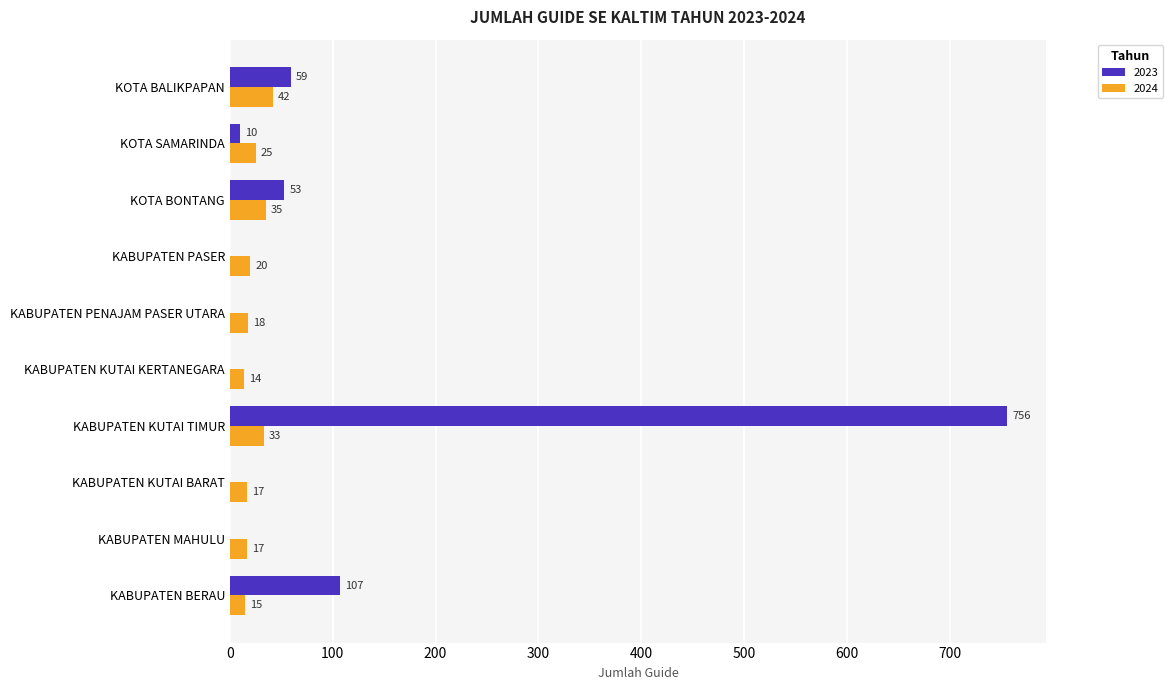

Which series changed the most between KOTA BONTANG and KABUPATEN BERAU?

2023